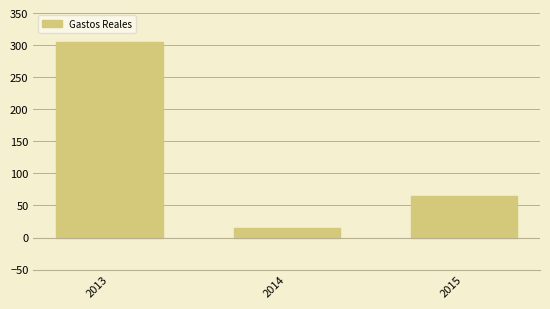

Is it true that the value at 2013 is 210.4?

False